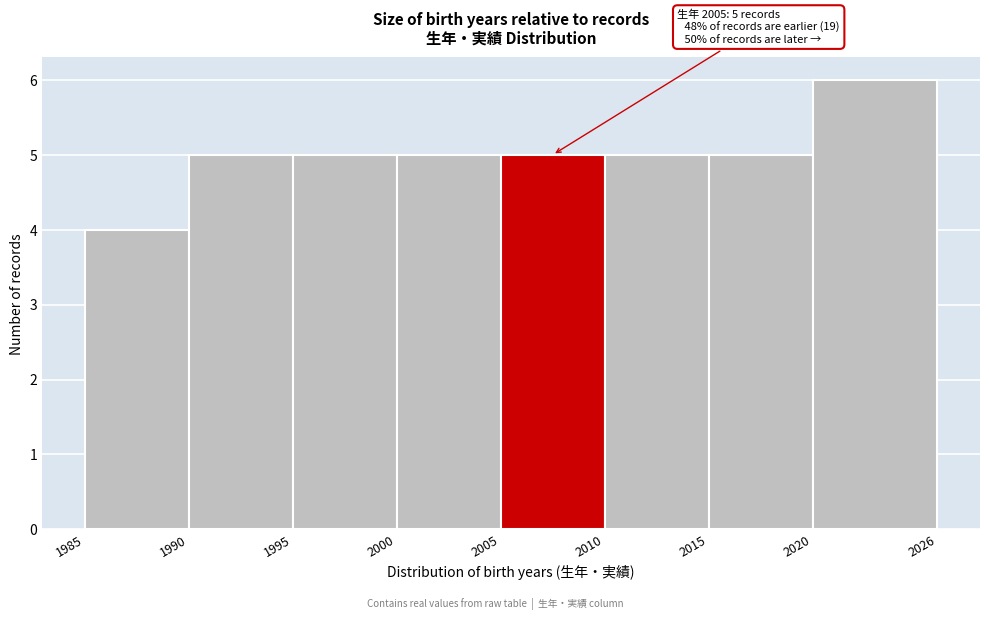

Which range on the x-axis has the tallest bar?

2020 to 2026